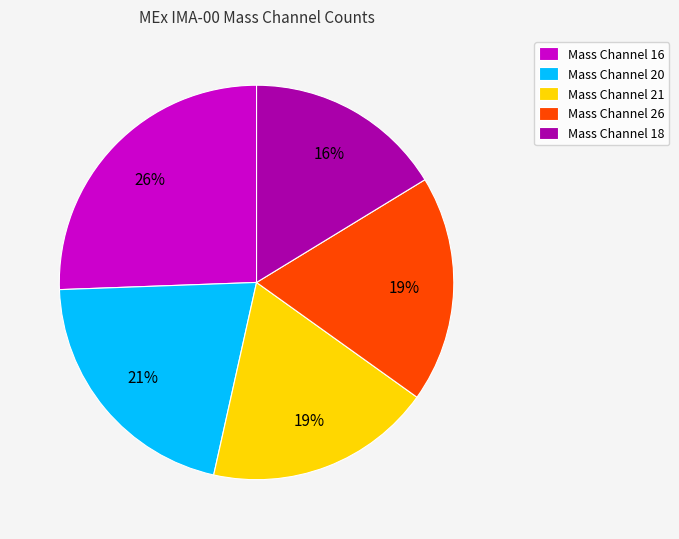

Is there a majority slice in this chart?

No